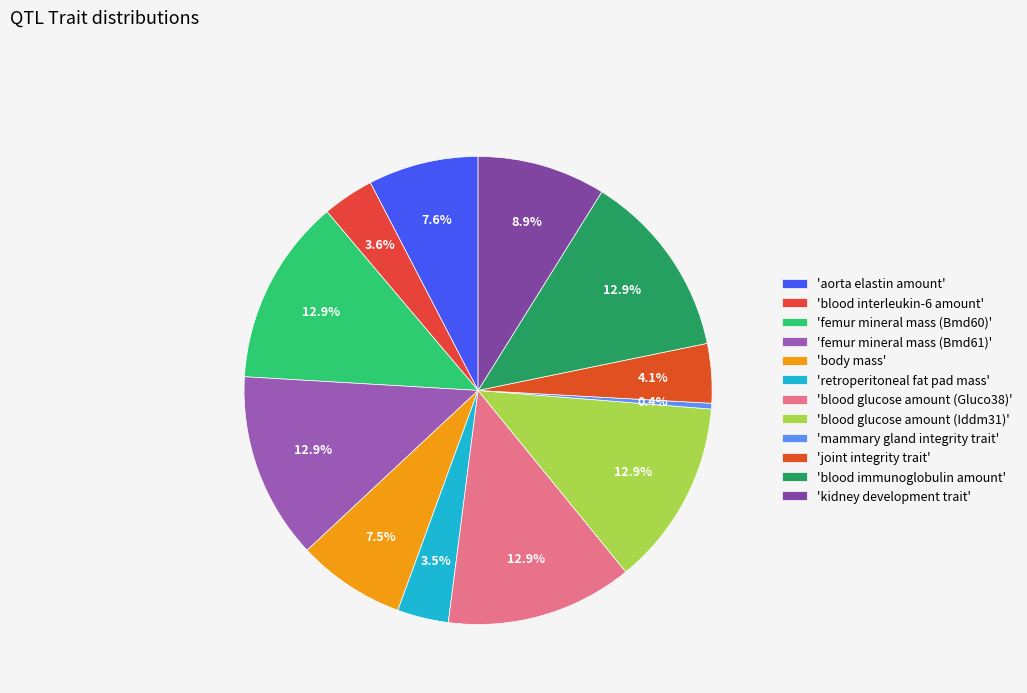

Is there any slice that represents more than half of the pie?

No